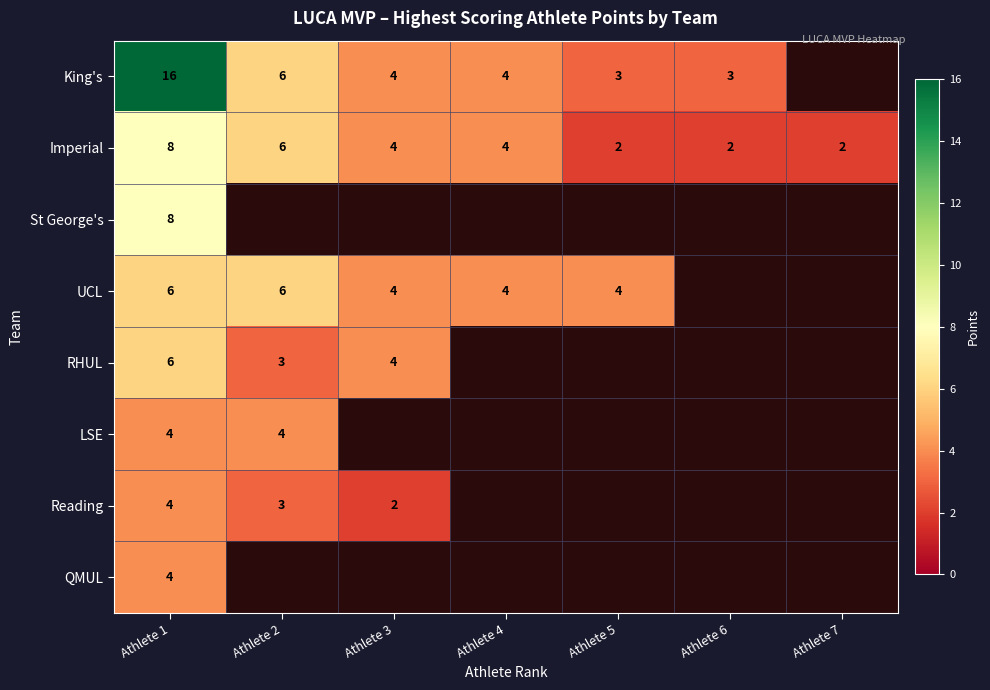

Between Athlete 1 and Athlete 6, which is larger?

Athlete 1